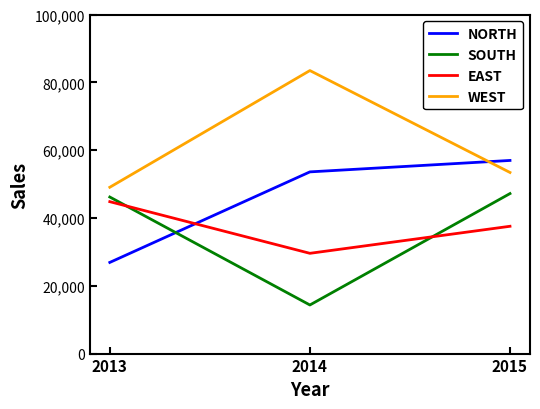

How many lines are shown in the chart?

4